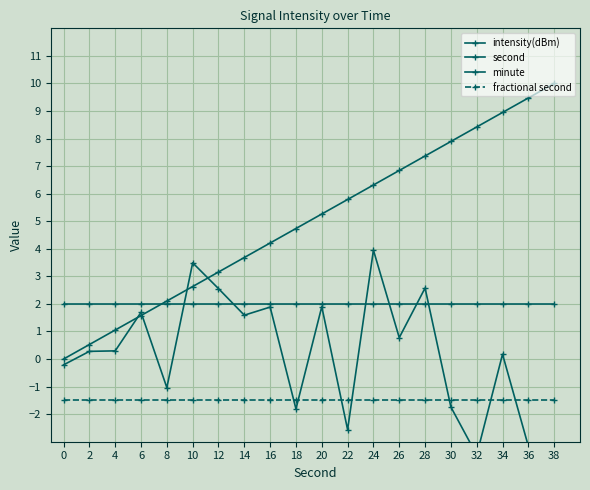

Between 0 and 24, which series saw the biggest shift?

second